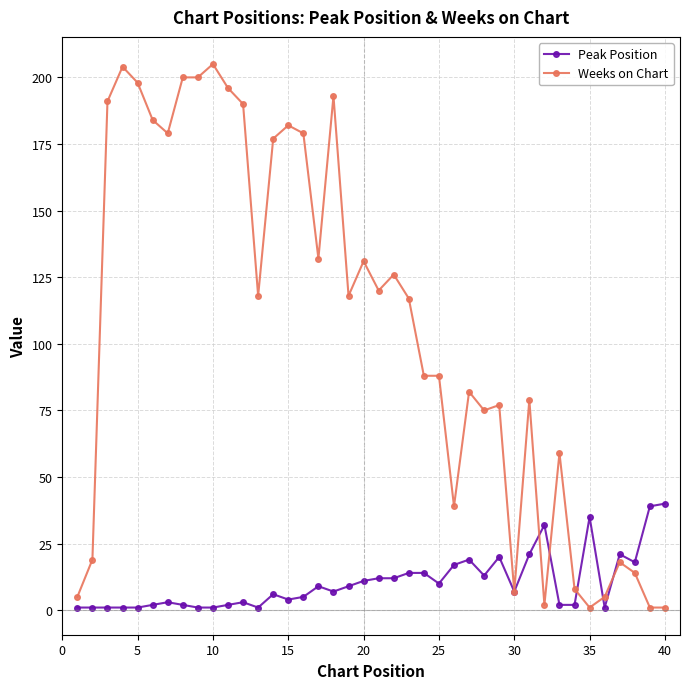

What is the maximum value for Weeks on Chart?

205